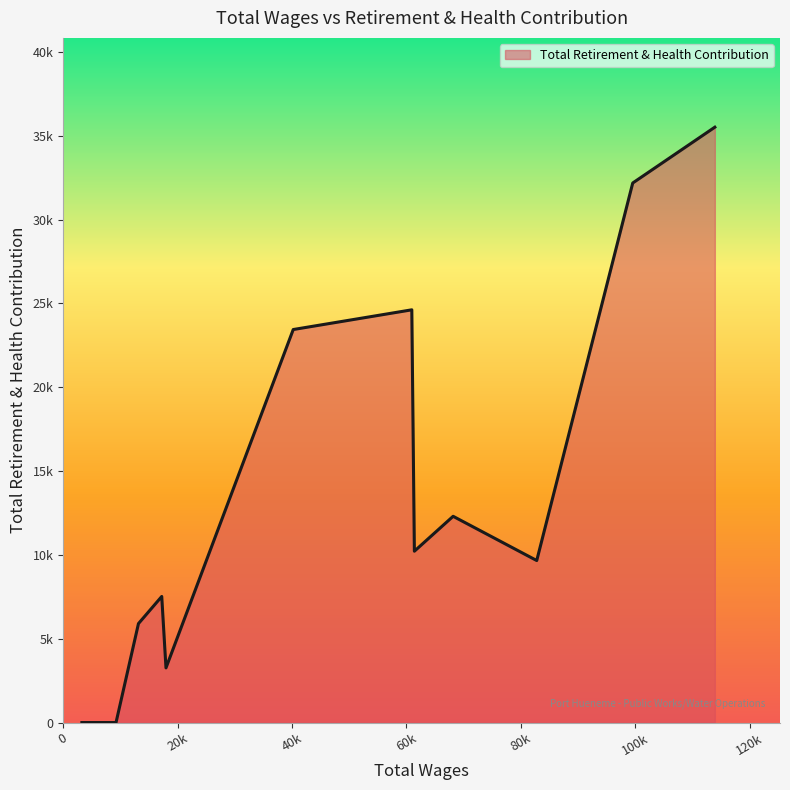

Does the chart have visible grid lines?

No